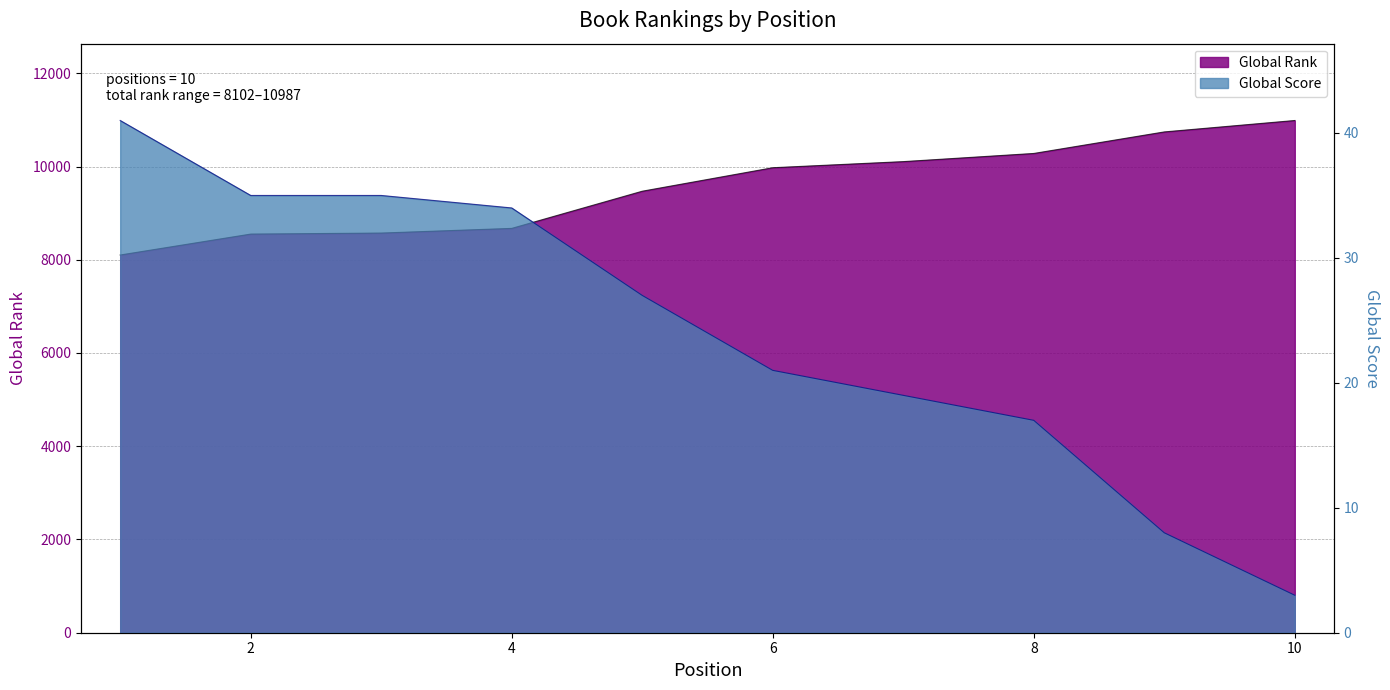

Reading right to left, extract all data points from this chart.

Global Rank: 10=10987	9=10742	8=10280	7=10105	6=9974	5=9470	4=8673	3=8573	2=8551	1=8102
Global Score: 10=3	9=8	8=17	7=19	6=21	5=27	4=34	3=35	2=35	1=41